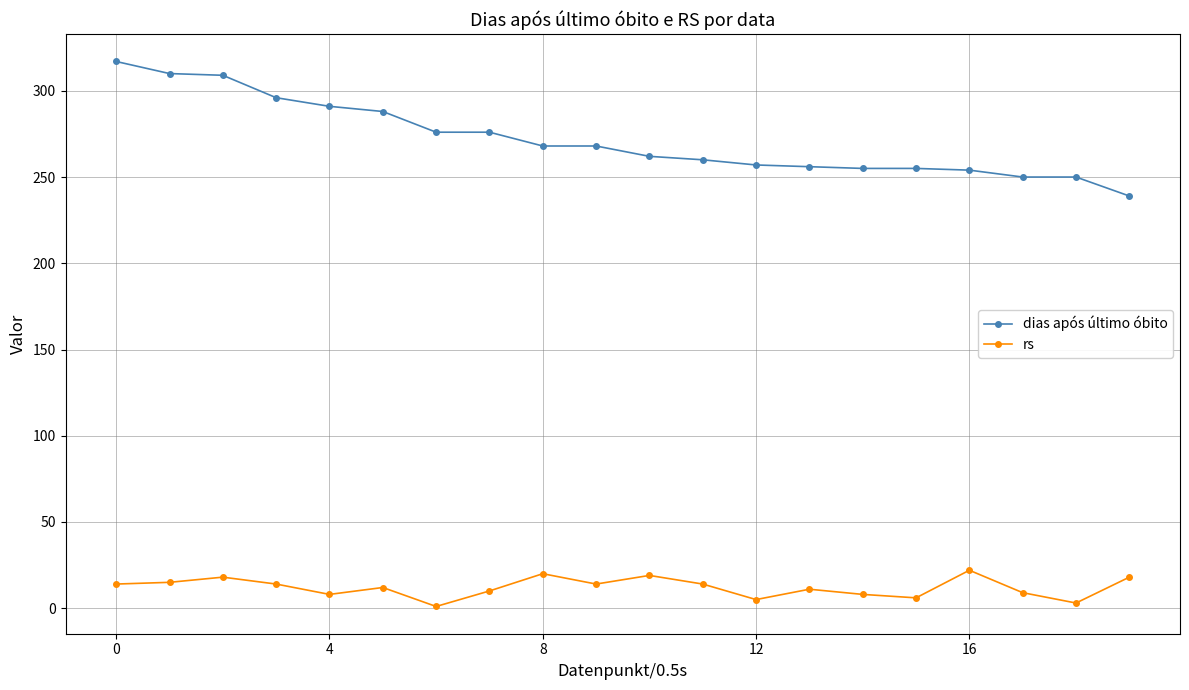

What is the smallest value displayed?

1